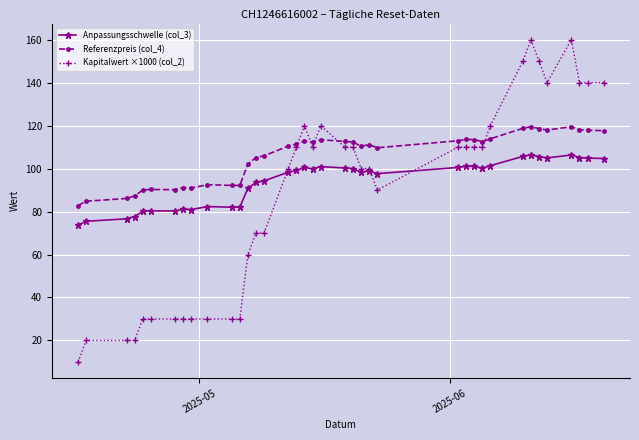

How many lines are shown in the chart?

3